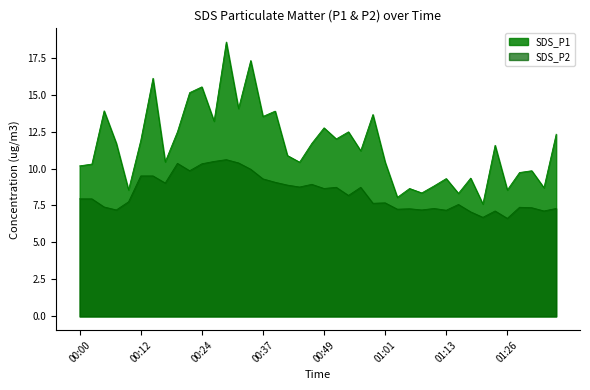

How many distinct data groups are displayed?

2